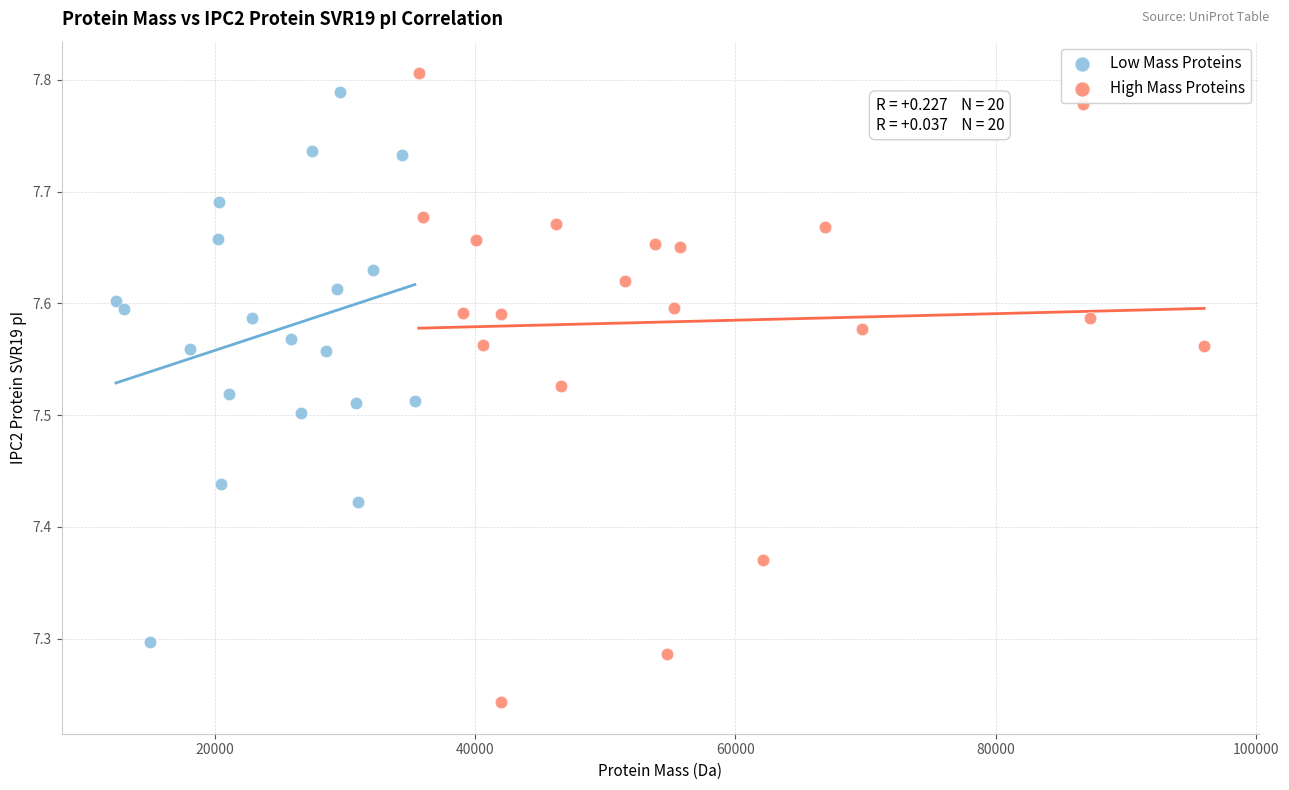

Which series reaches the minimum Y coordinate?

High Mass Proteins